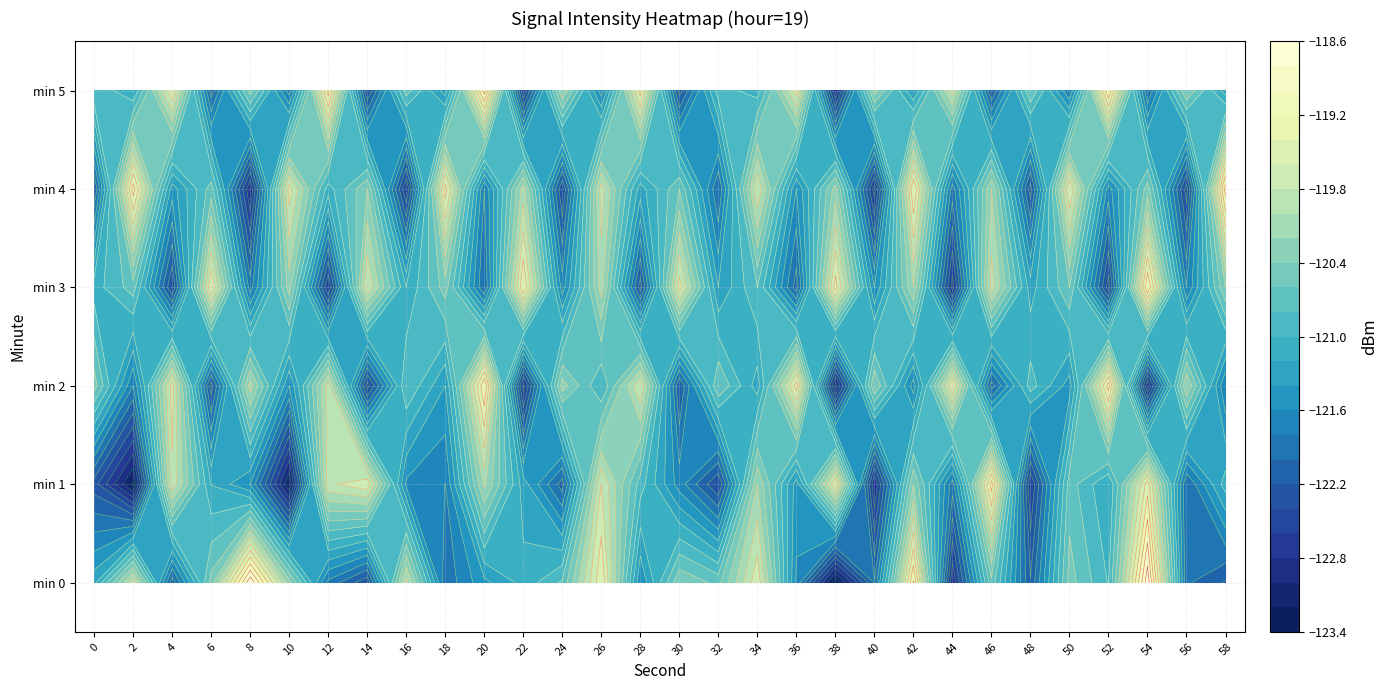

What is the greatest value displayed?

-118.6